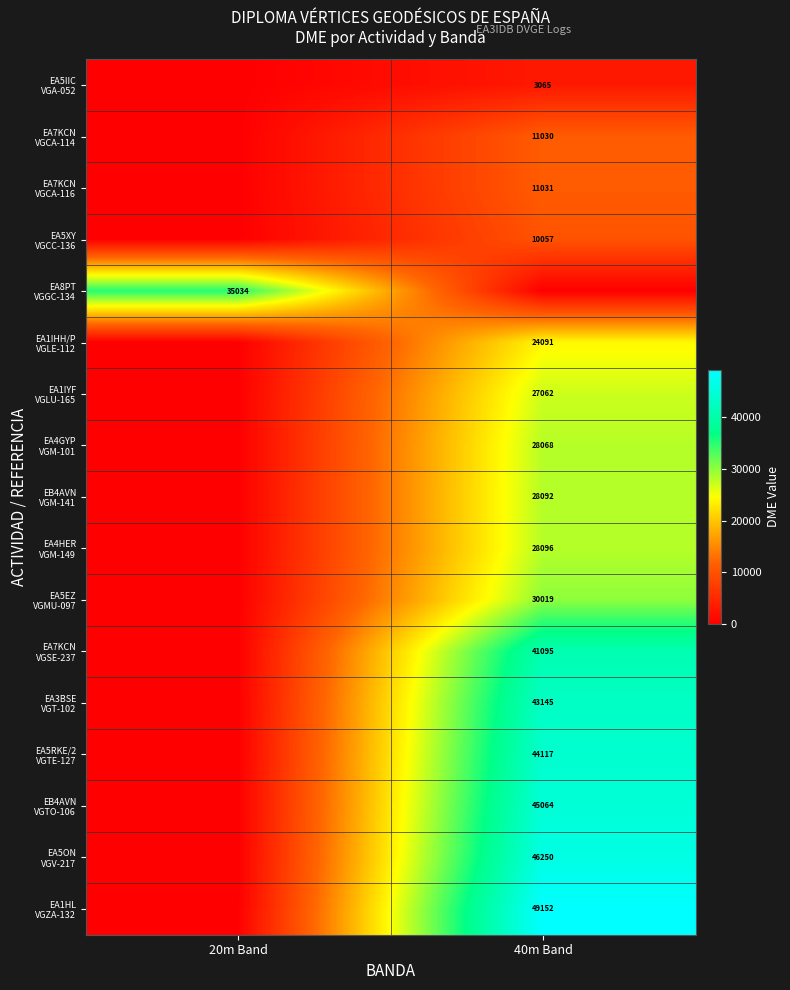

Which series changed the most between 20m Band and 40m Band?

EA1HL VGZA-132